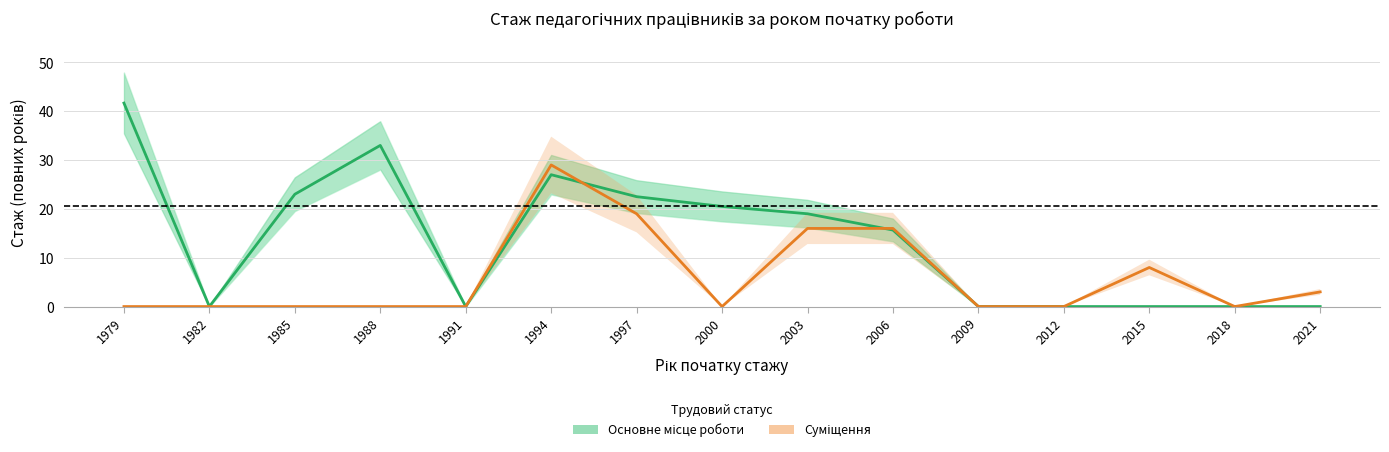

How many values in the Суміщення series exceed 0?

6